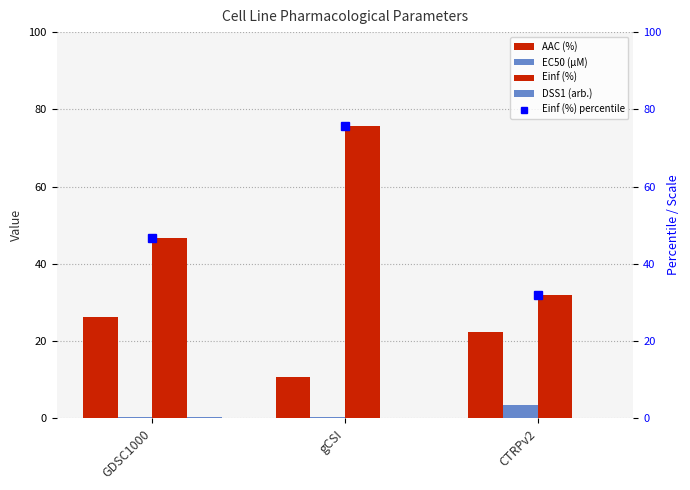

At which category is the sum across all series the highest?

gCSI